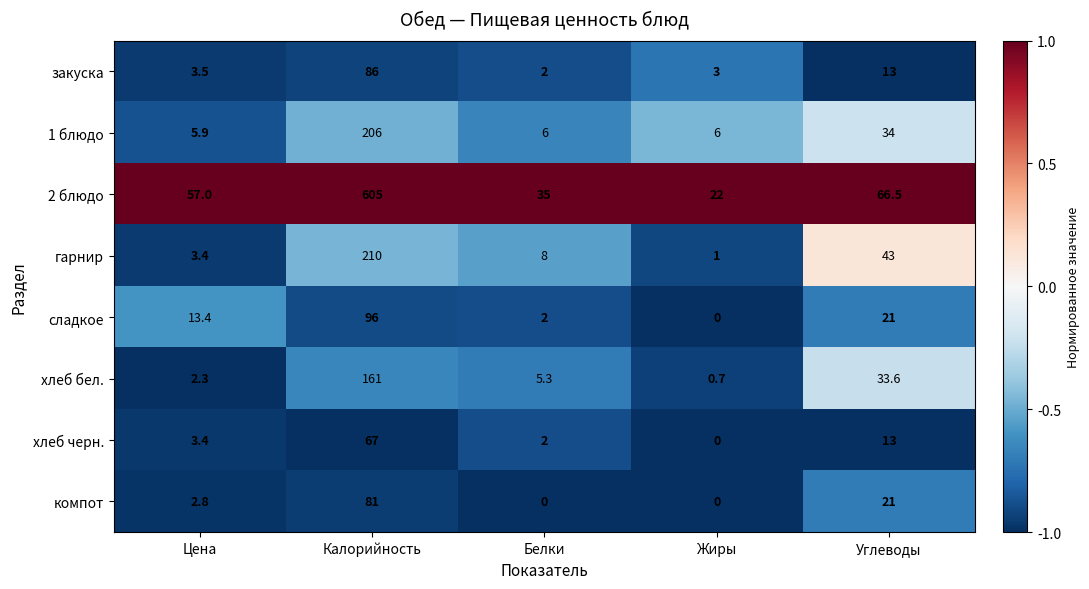

At which category is the sum across all series the highest?

Калорийность